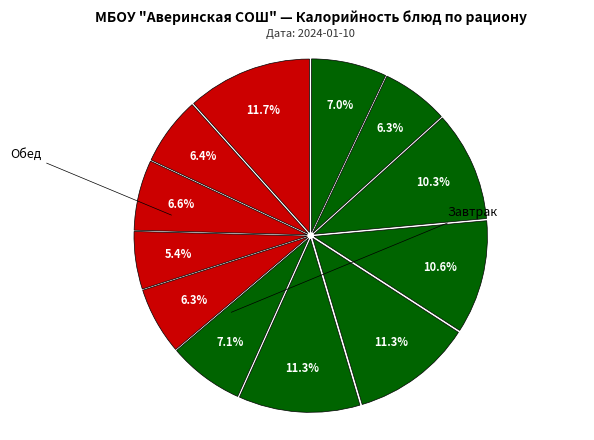

How many slices are in this pie chart?

12